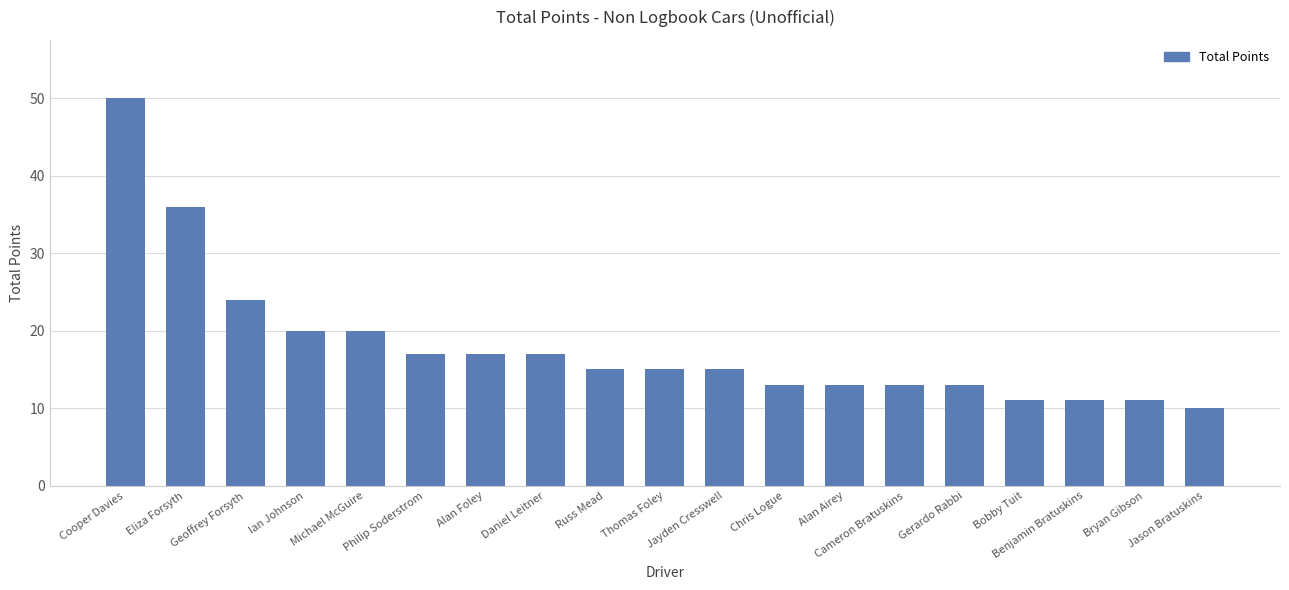

What is the label of the 18th bar from the left?

Bryan Gibson